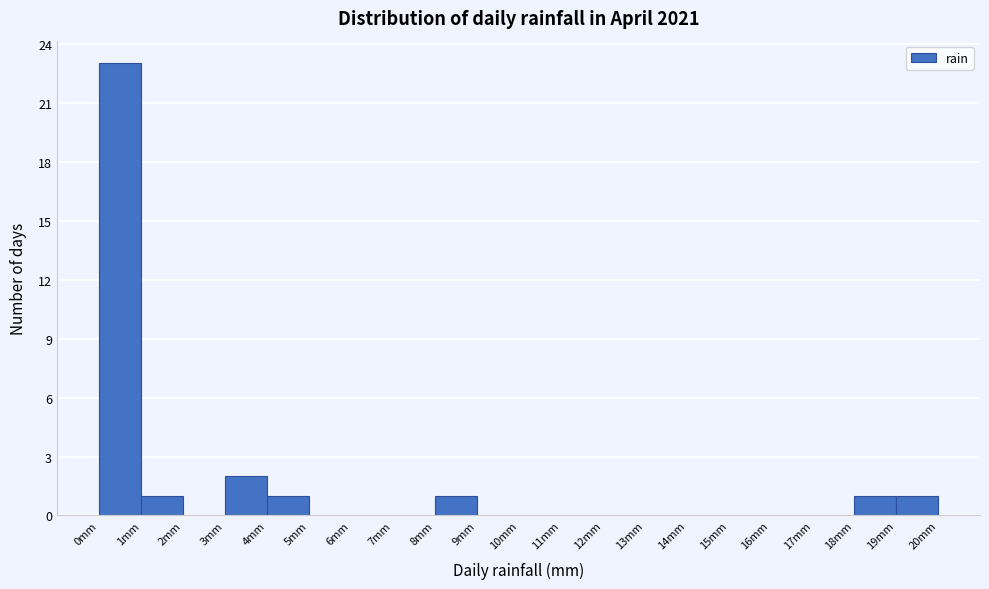

Reading left to right, list every bar in this chart as the range it spans on the x-axis followed by its height. The values are not printed on the chart, so give them approximately, as read against the axis.

0 to 1: 23
1 to 2: 1
2 to 3: 0
3 to 4: 2
4 to 5: 1
5 to 6: 0
6 to 7: 0
7 to 8: 0
8 to 9: 1
9 to 10: 0
10 to 11: 0
11 to 12: 0
12 to 13: 0
13 to 14: 0
14 to 15: 0
15 to 16: 0
16 to 17: 0
17 to 18: 0
18 to 19: 1
19 to 20: 1